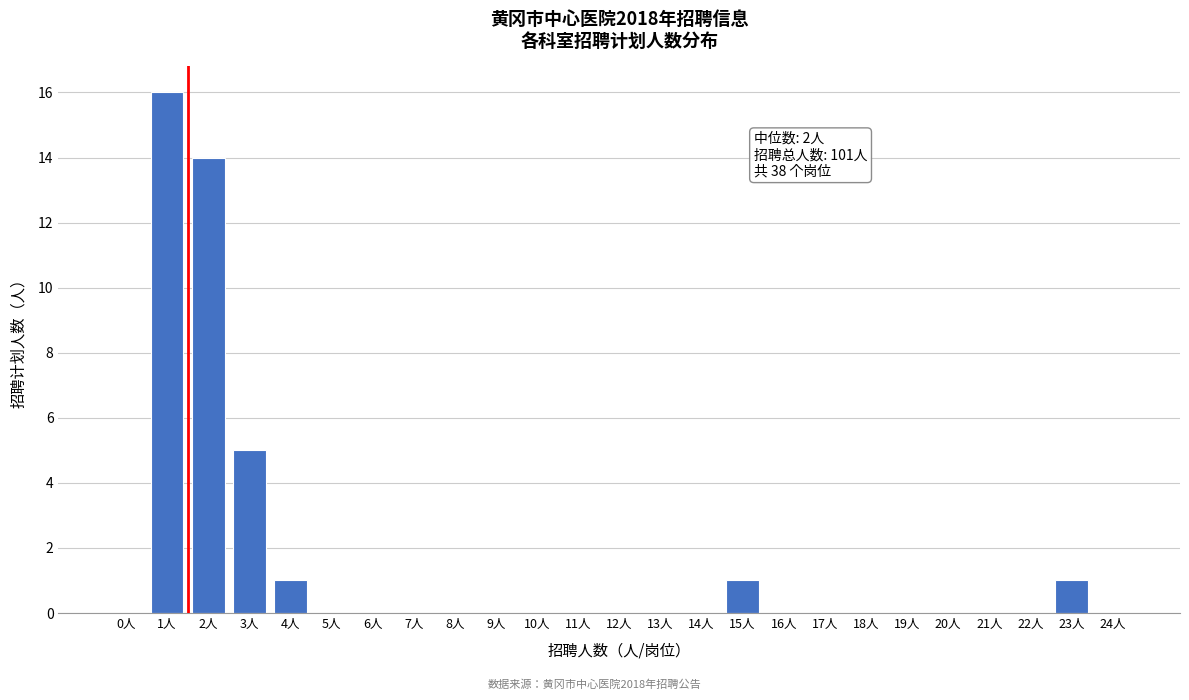

Reading left to right, transcribe all the data shown in this chart.

0人=0	1人=16	2人=14	3人=5	4人=1	5人=0	6人=0	7人=0	8人=0	9人=0	10人=0	11人=0	12人=0	13人=0	14人=0	15人=1	16人=0	17人=0	18人=0	19人=0	20人=0	21人=0	22人=0	23人=1	24人=0